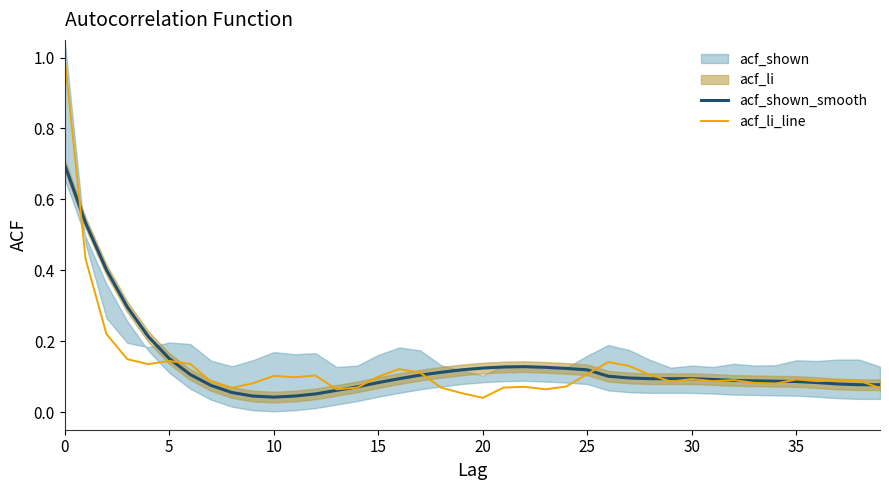

What is the highest value of the acf_shown_smooth series?

0.7